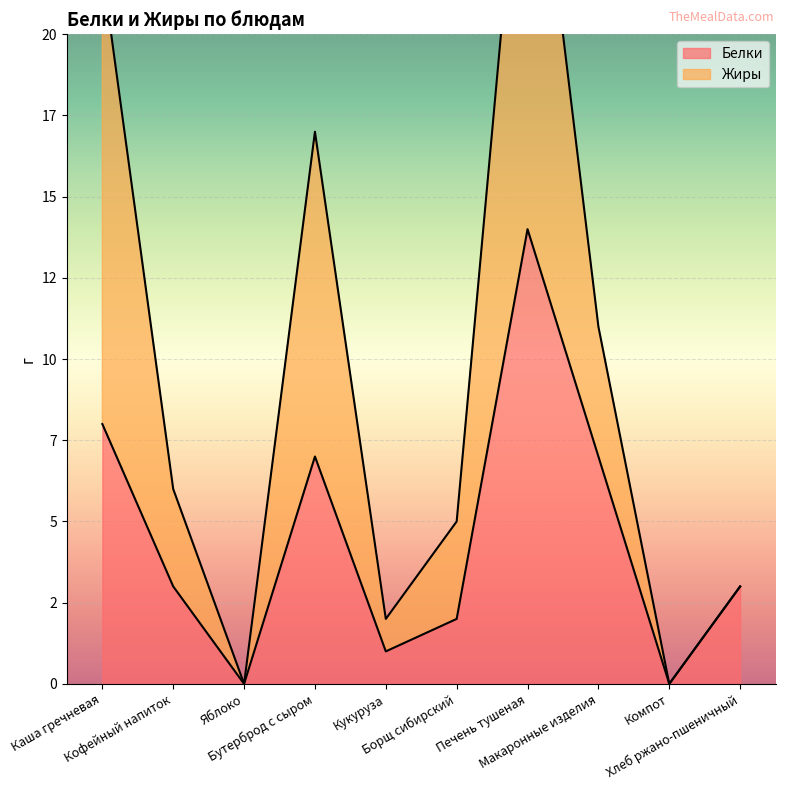

Which series changed the most between Печень тушеная and Хлеб ржано-пшеничный?

Жиры